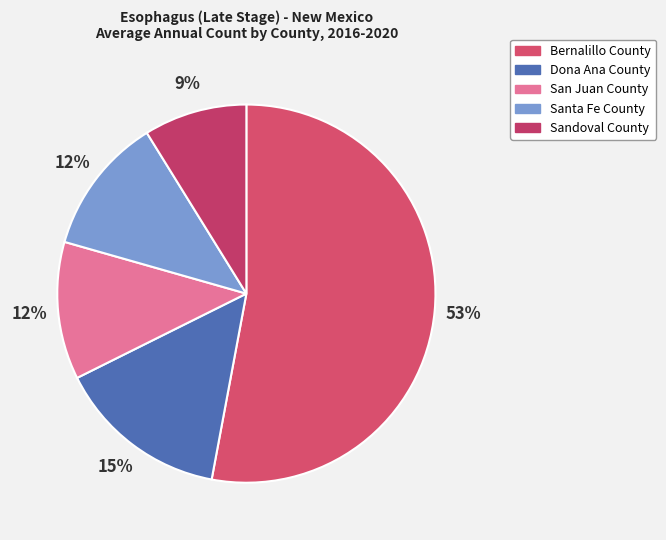

Does Bernalillo County account for over 50% of the chart?

Yes